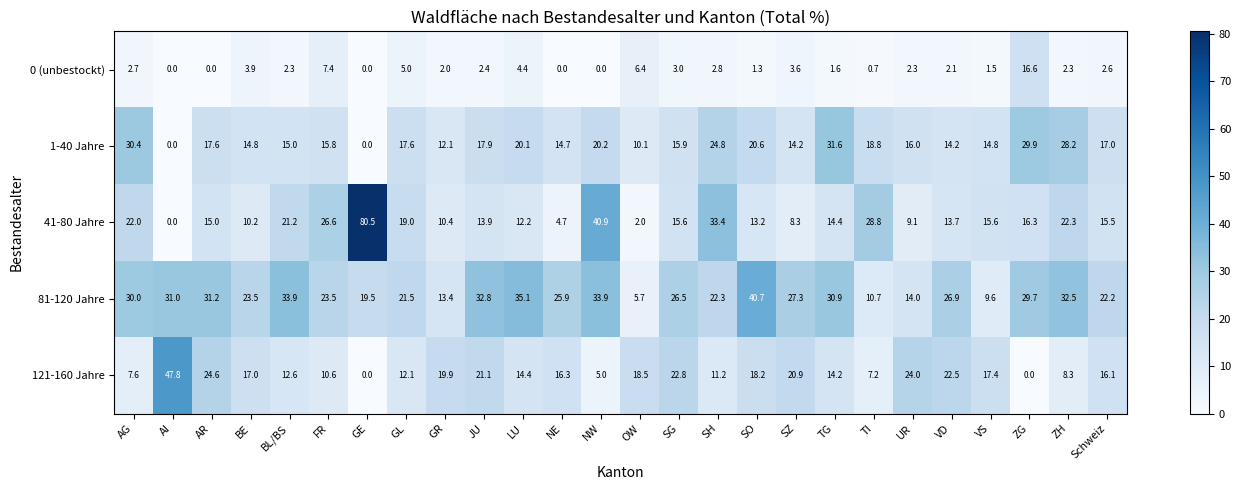

What is the maximum value for 121-160 Jahre?

47.8